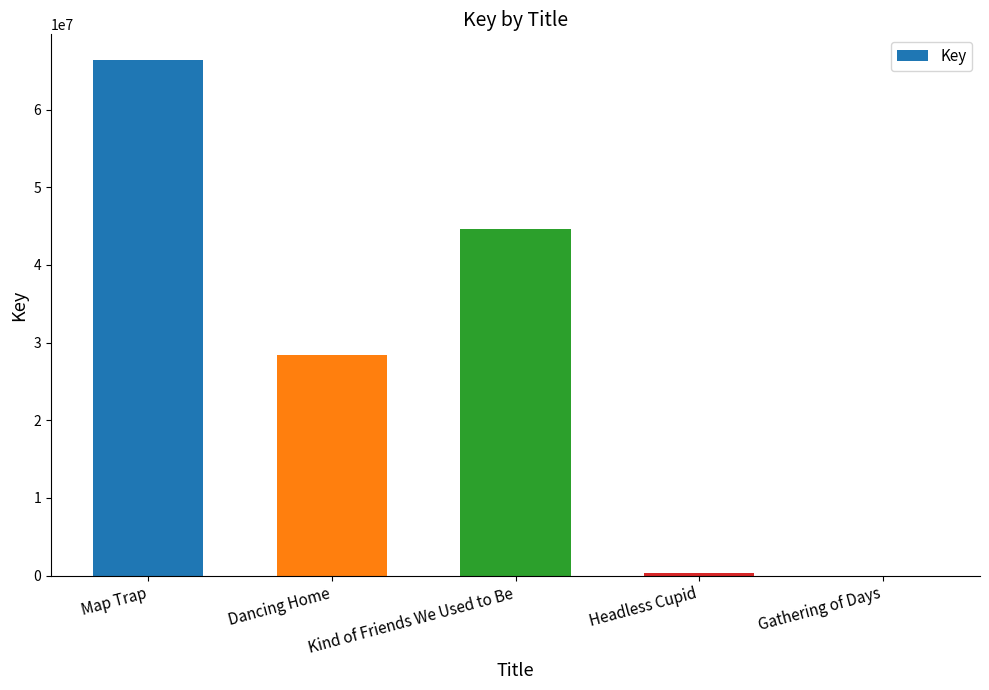

Between Dancing Home and Headless Cupid, which is larger?

Dancing Home